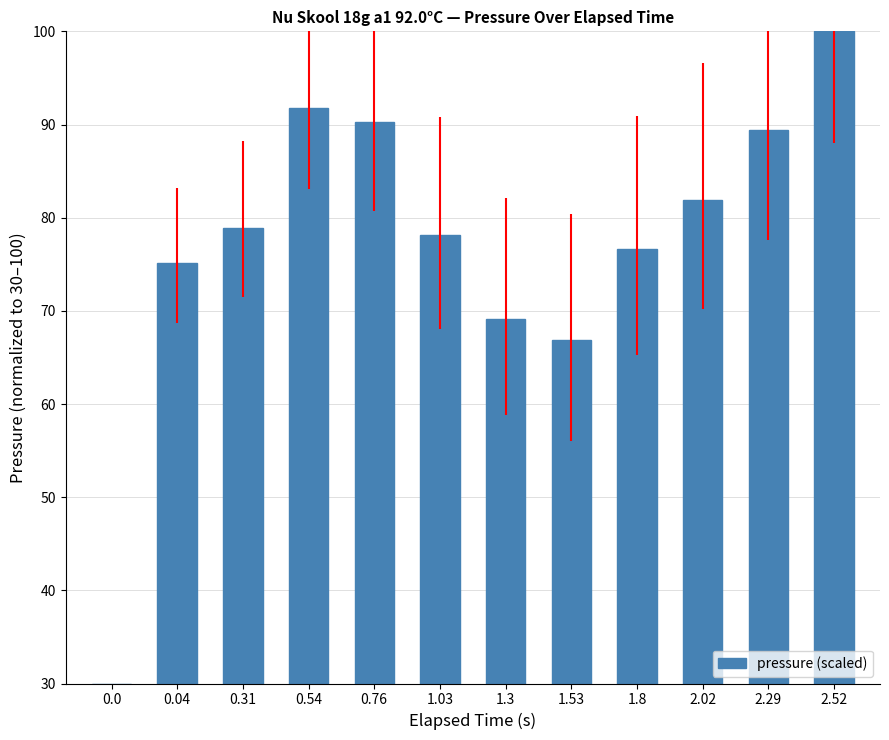

What is the average value?

77.4